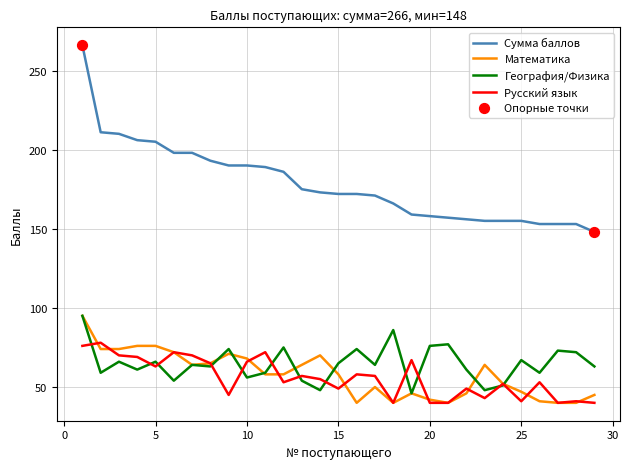

What is the lowest value of the Сумма баллов series?

148